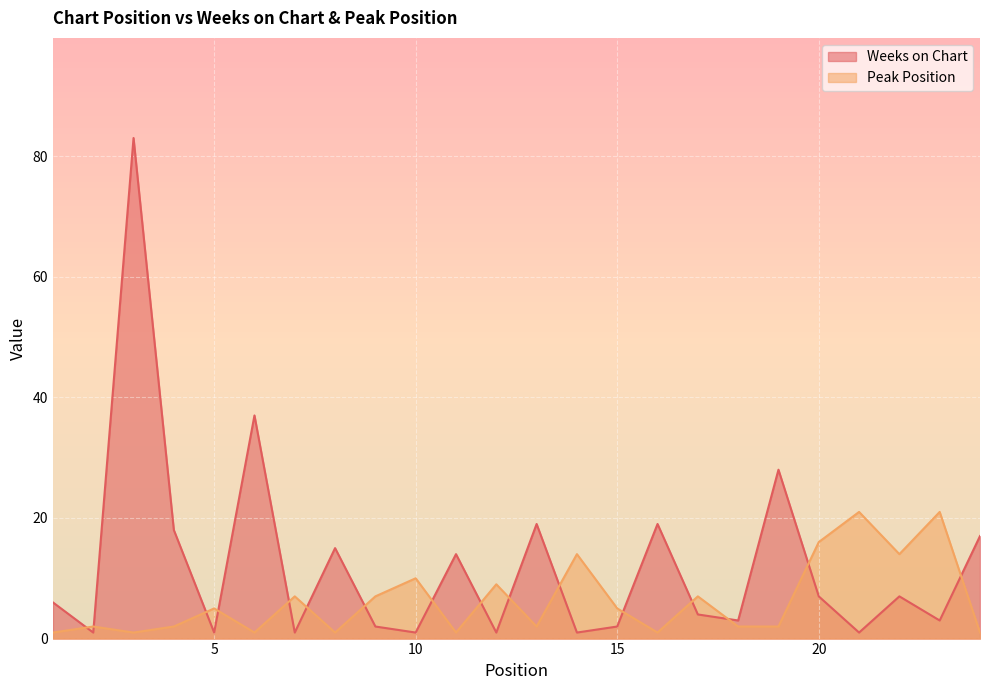

Between which two adjacent categories do Peak Position and Weeks on Chart first intersect?

1 and 2